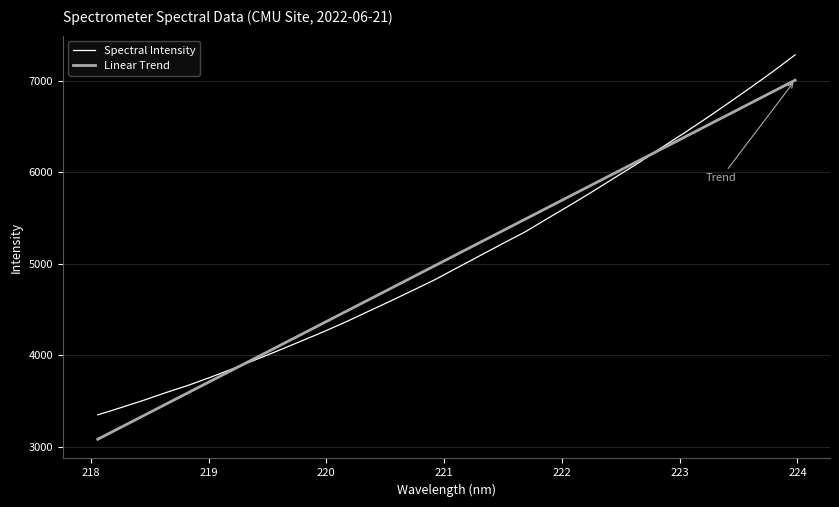

What is the maximum value for Spectral Intensity?

7284.6